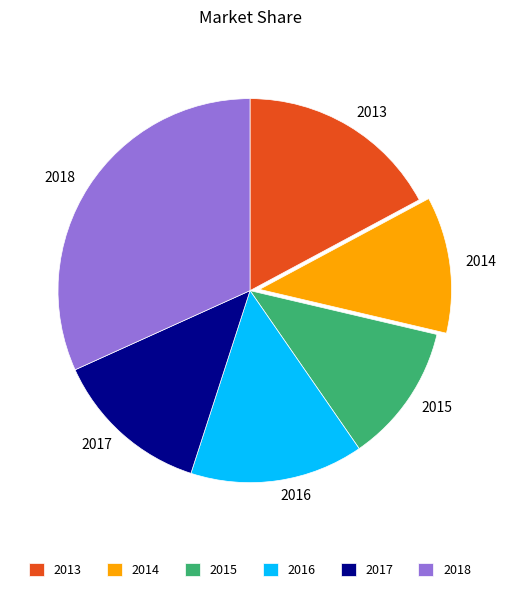

Combined, do 2015 and 2016 account for over 50%?

No